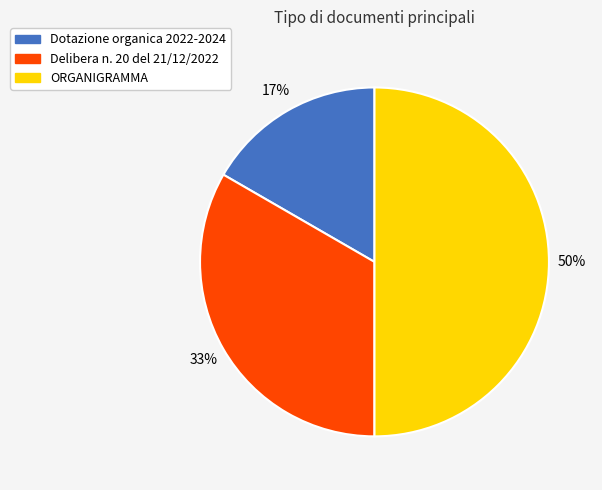

What is the smallest slice in the pie chart?

Dotazione organica 2022-2024